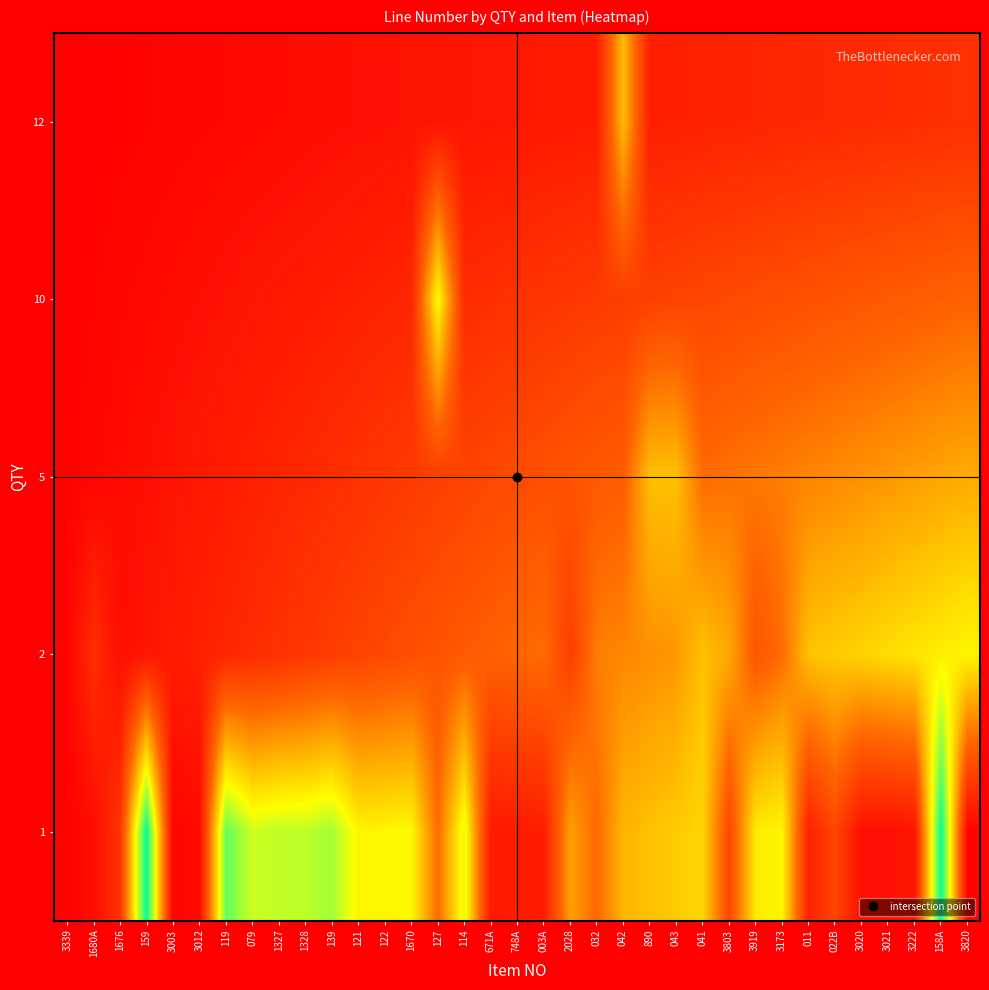

Count the number of categories in the chart.

35